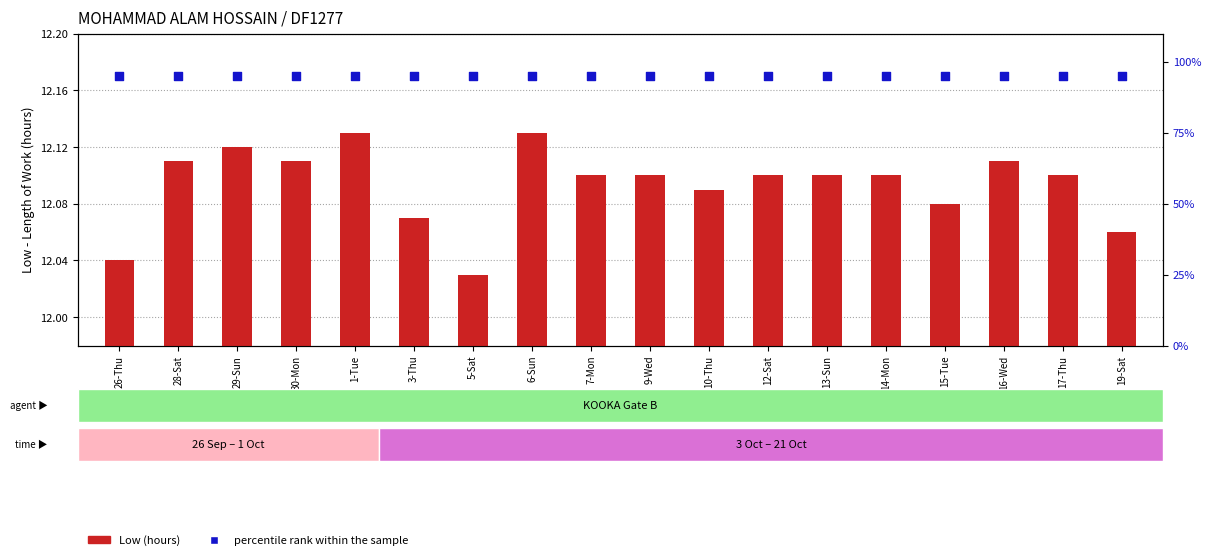

Which series contains the lowest Y value?

Low (hours)